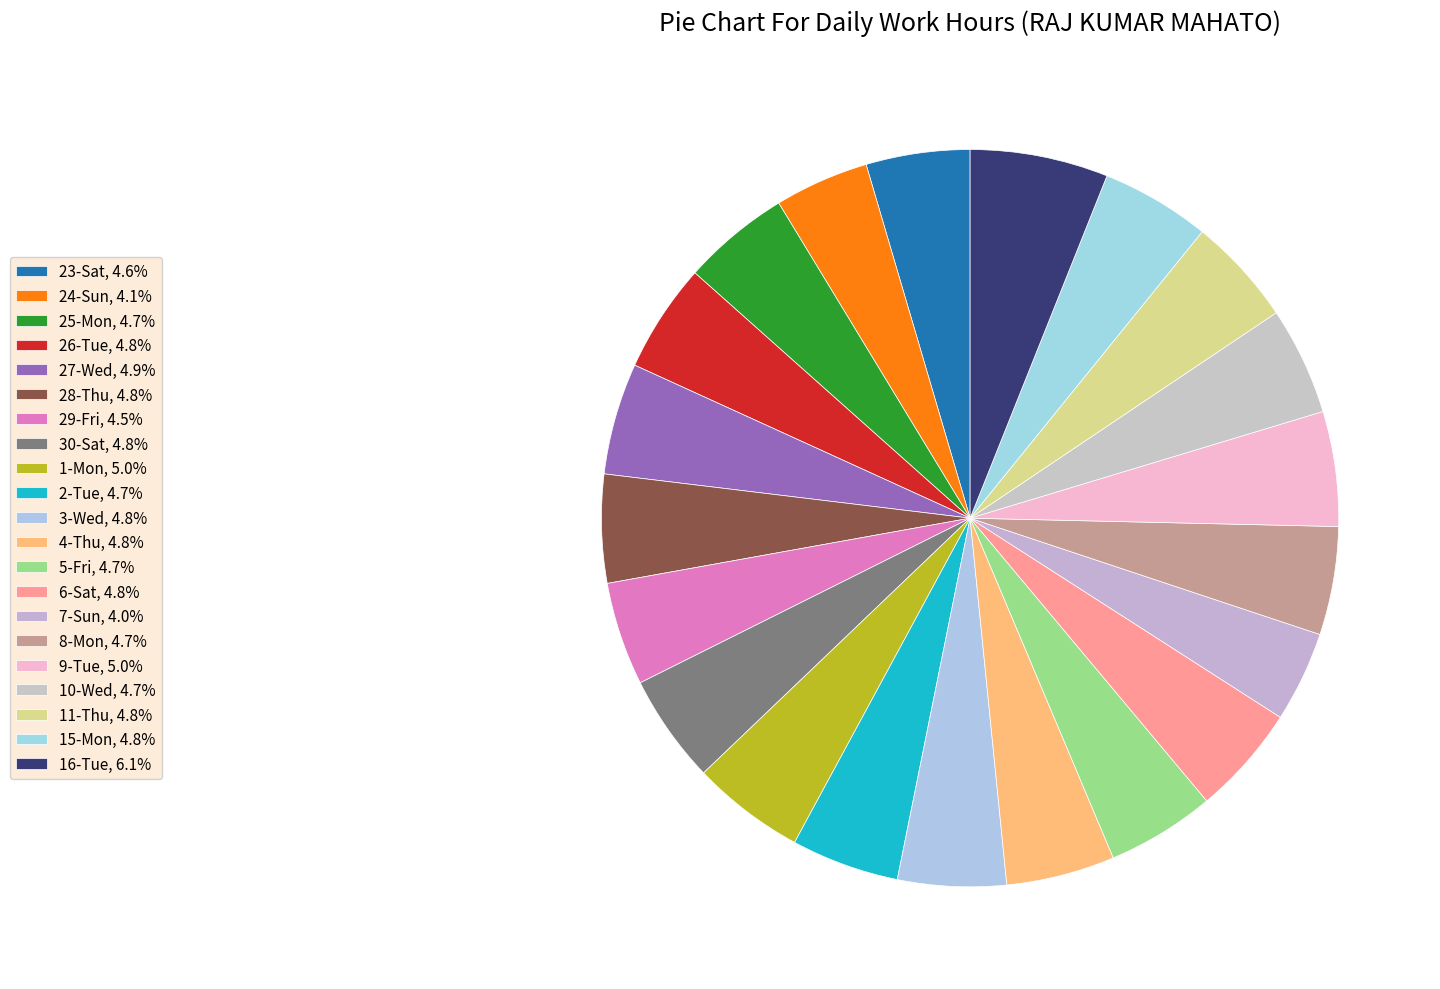

What percentage is the 10-Wed slice, to the nearest percent?

5%